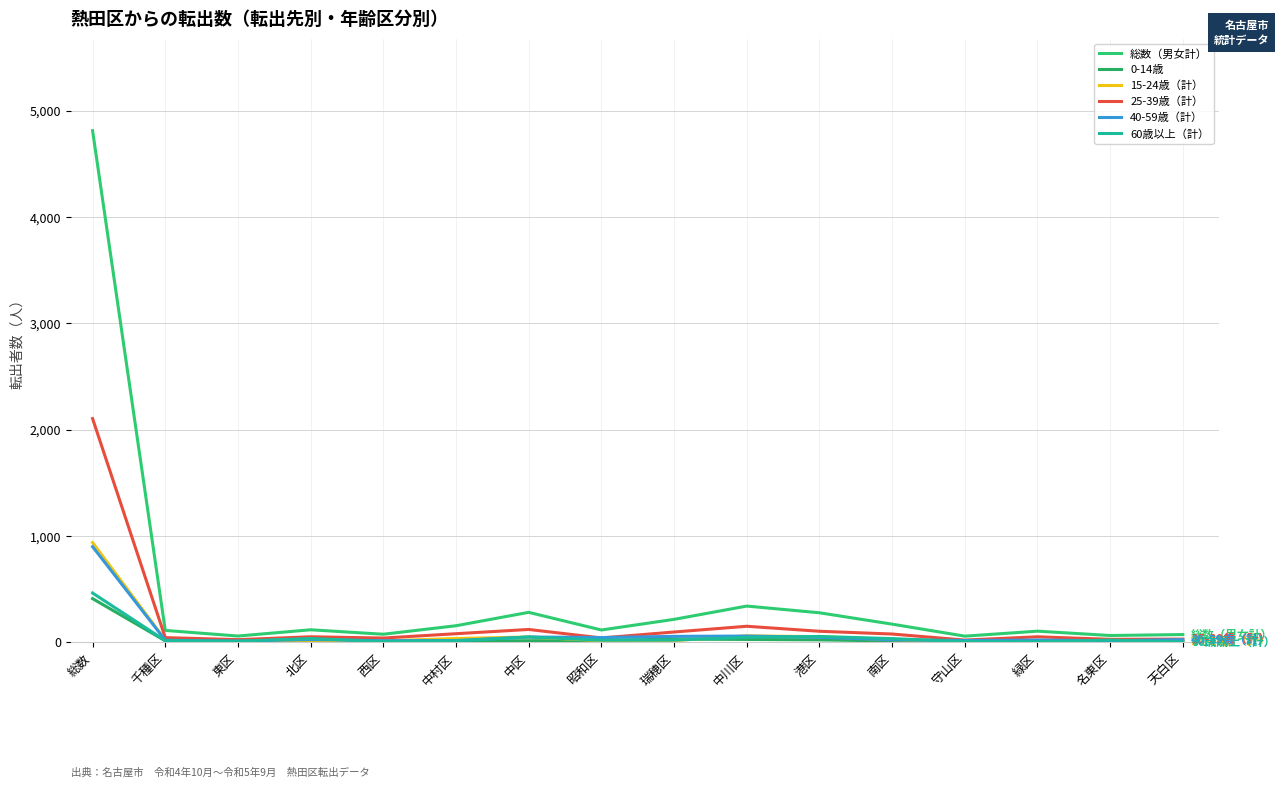

True or false: 総数（男女計） and 40-59歳（計） intersect in this chart.

False